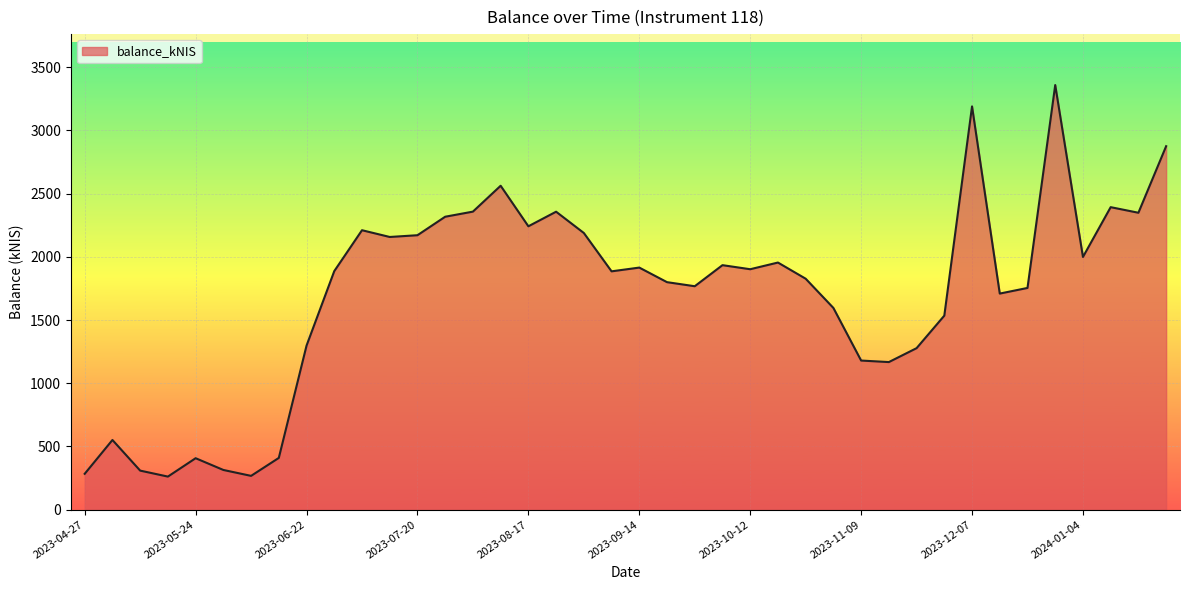

What is the difference between the maximum and minimum values?

3097.3